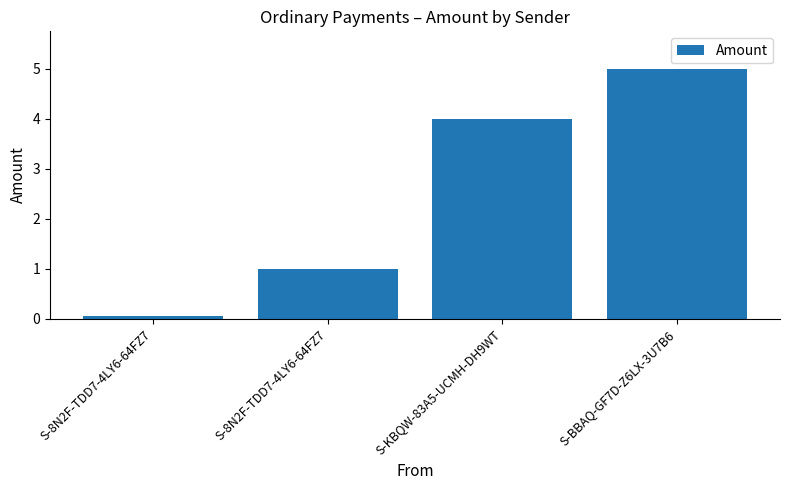

What is the difference between the second highest and second lowest values?

3.0